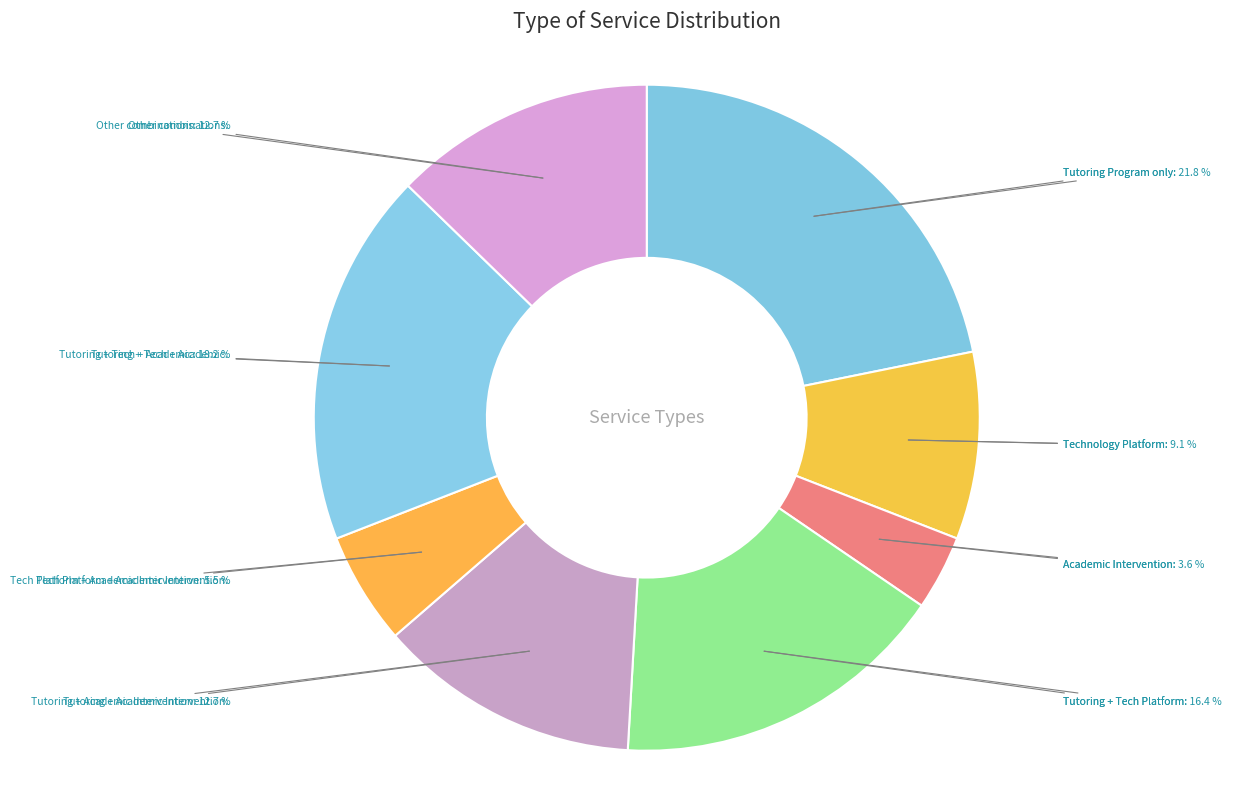

Which slice is the smallest?

Academic Intervention